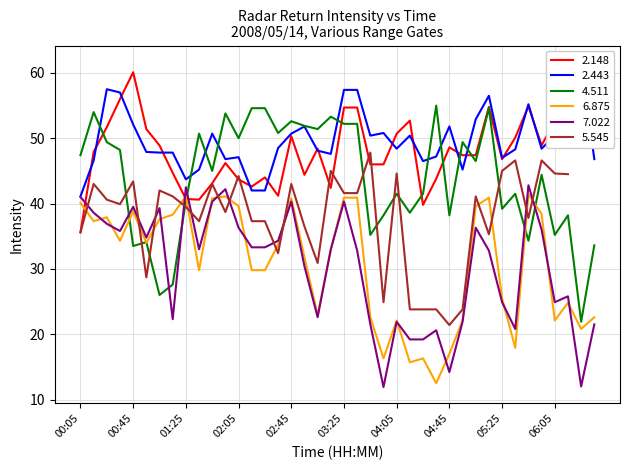

The value of 4.511 at 00:45 is 7.7. True or false?

False